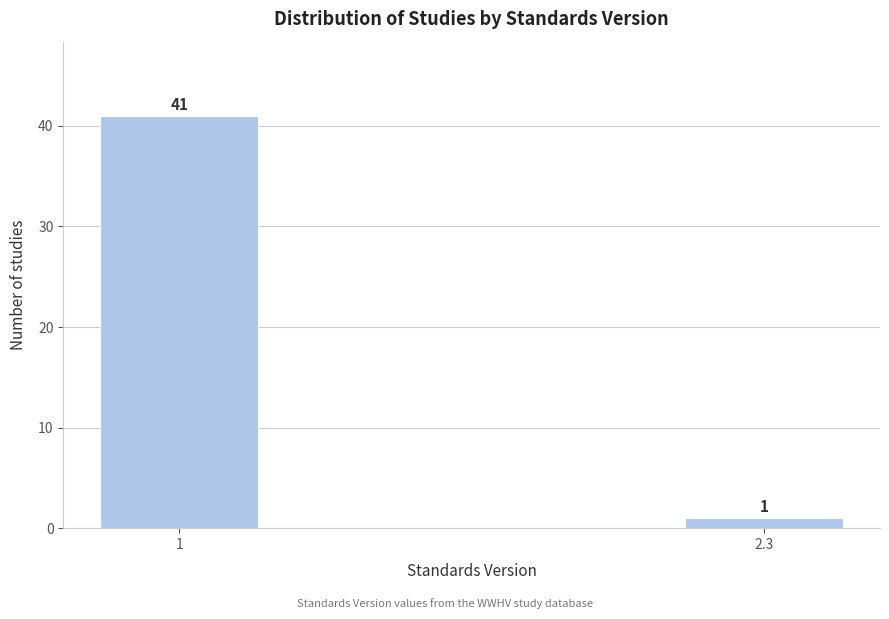

Reading left to right, transcribe all the data shown in this chart.

41	1